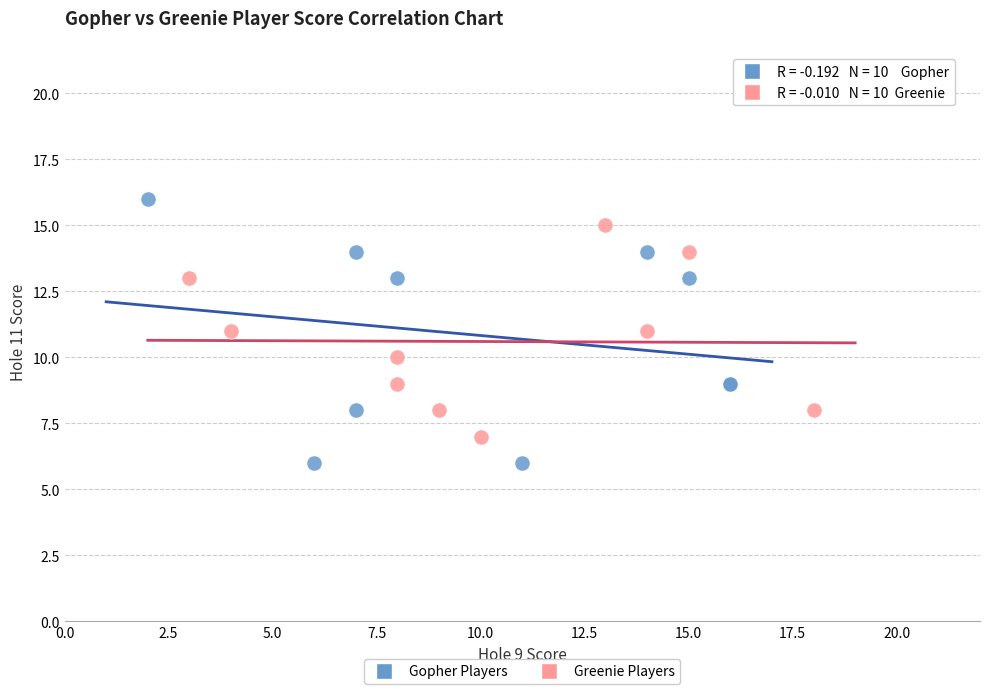

Which series has the widest spread of Y values?

Gopher Players